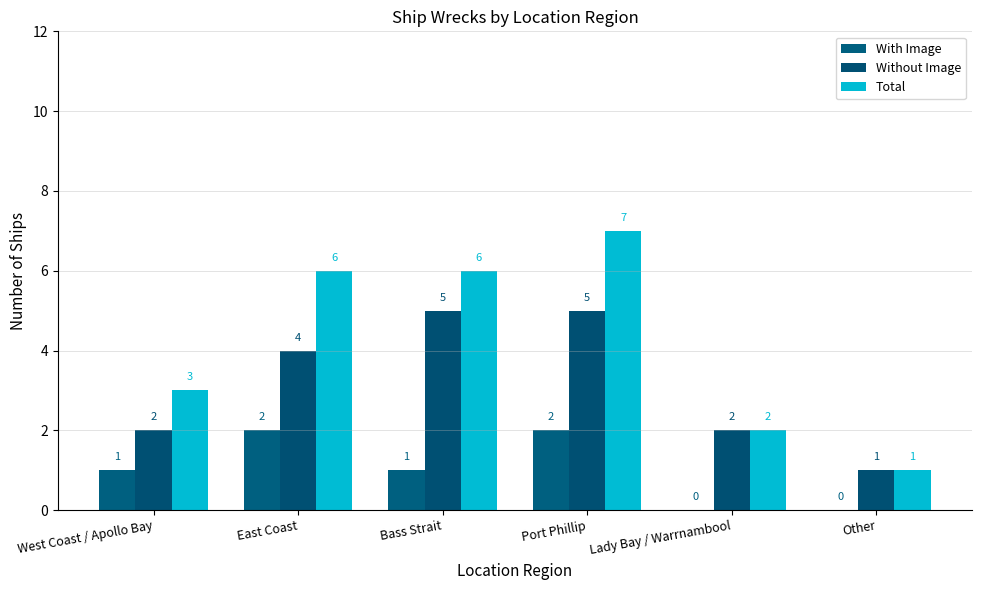

Reading left to right, extract all data points from this chart.

With Image: 1	2	1	2	0	0
Without Image: 2	4	5	5	2	1
Total: 3	6	6	7	2	1